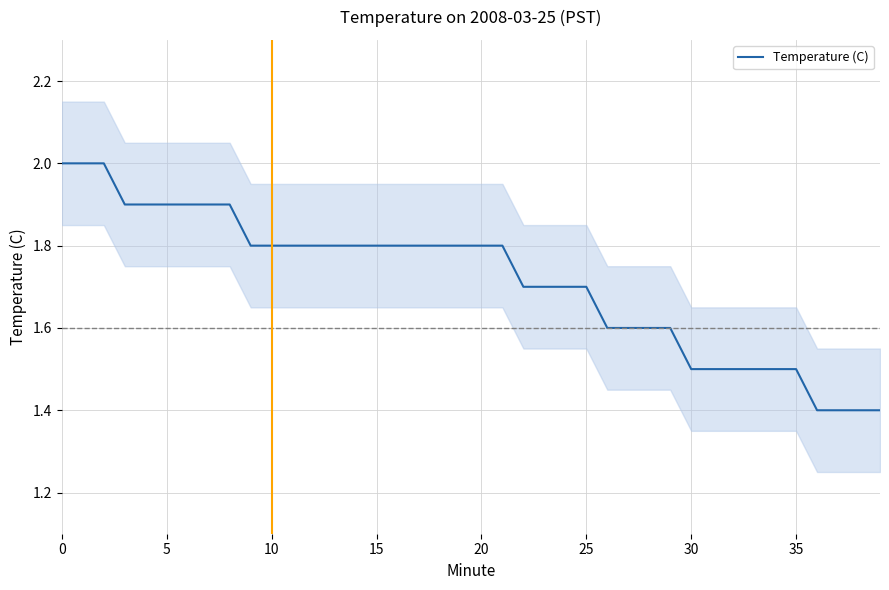

What is the value of the 8th point from the left?

1.9